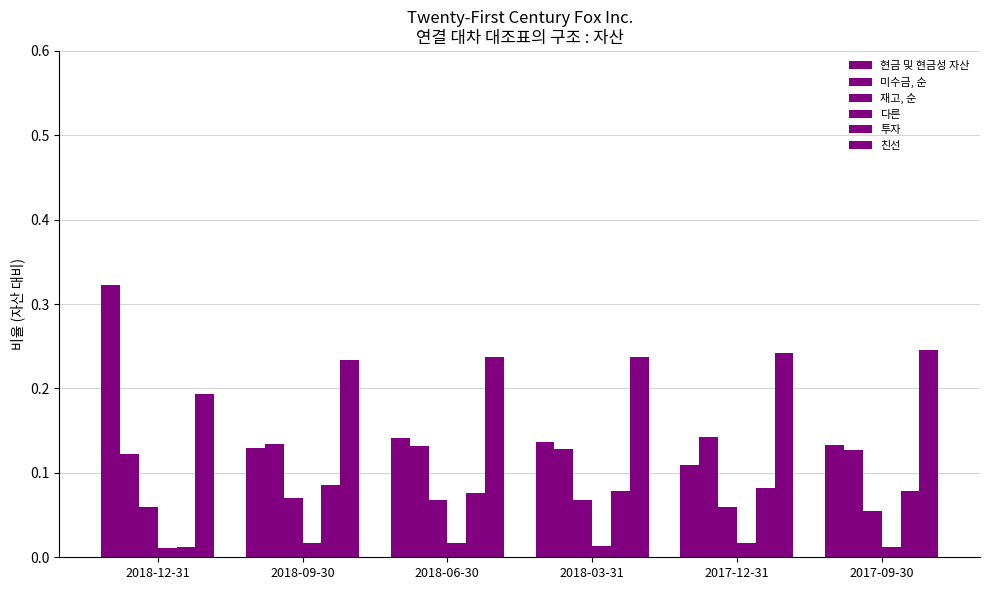

How many bars are there in each group?

6